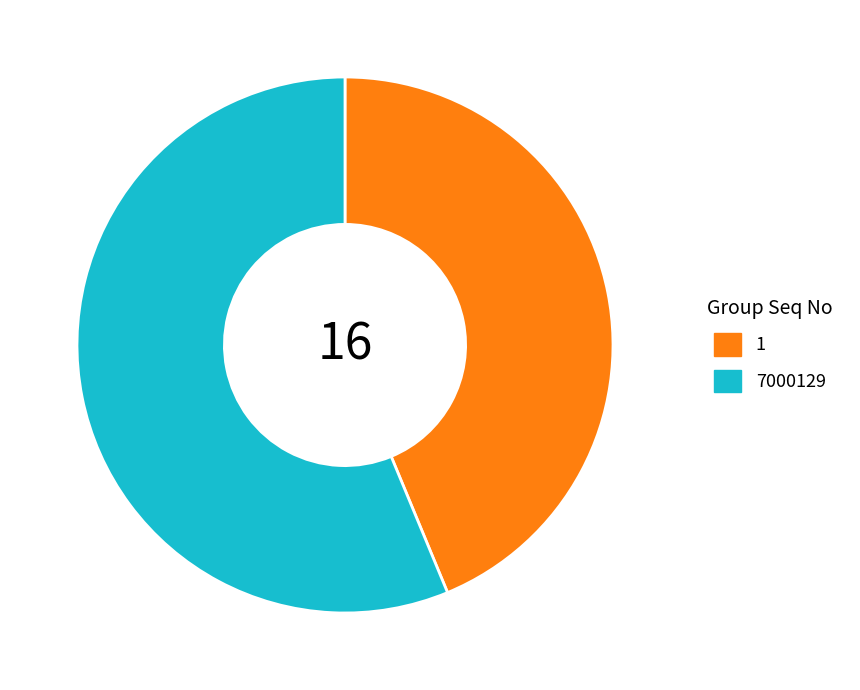

Is it true that 1 is 44% of the pie?

True